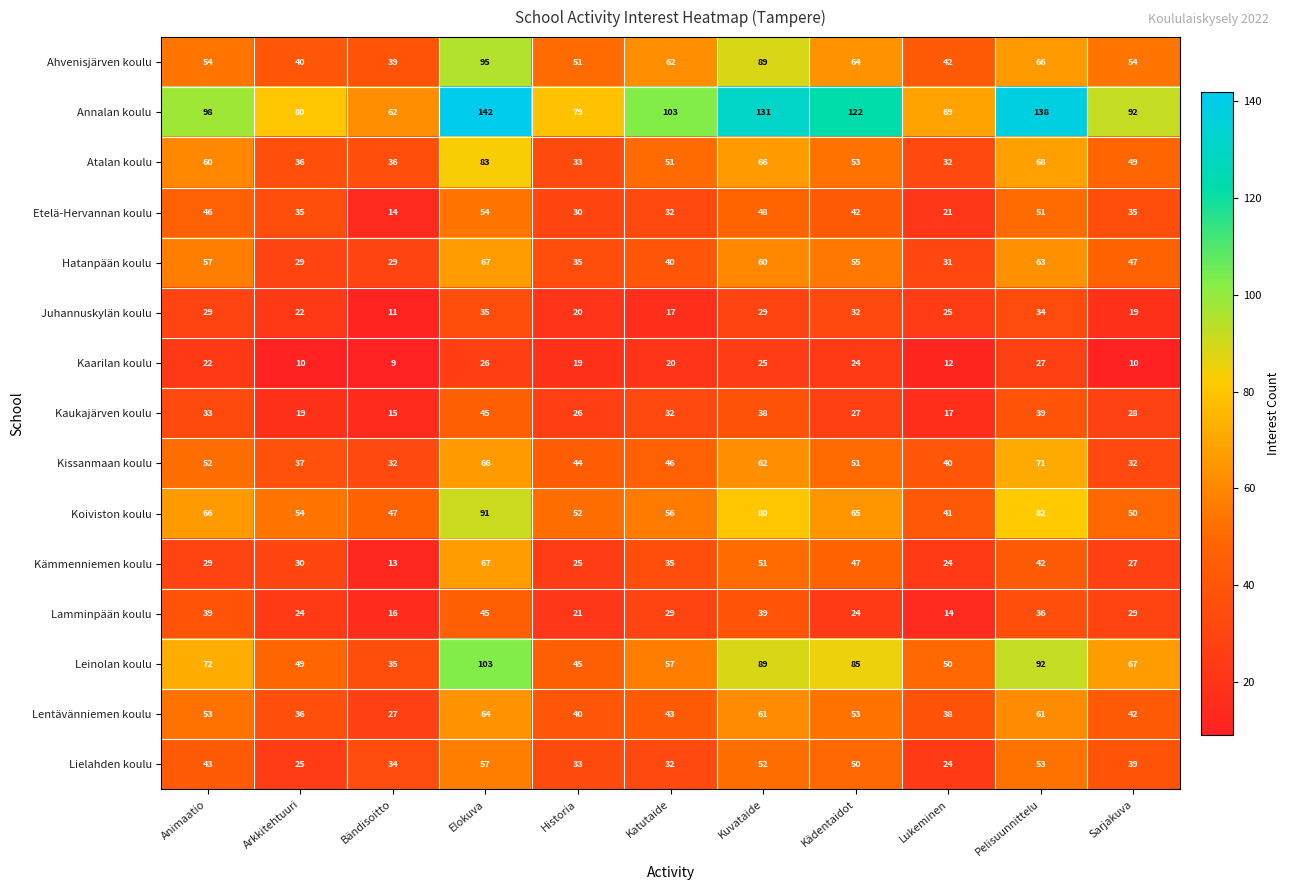

The value of Hatanpään koulu at Elokuva is 36. True or false?

False